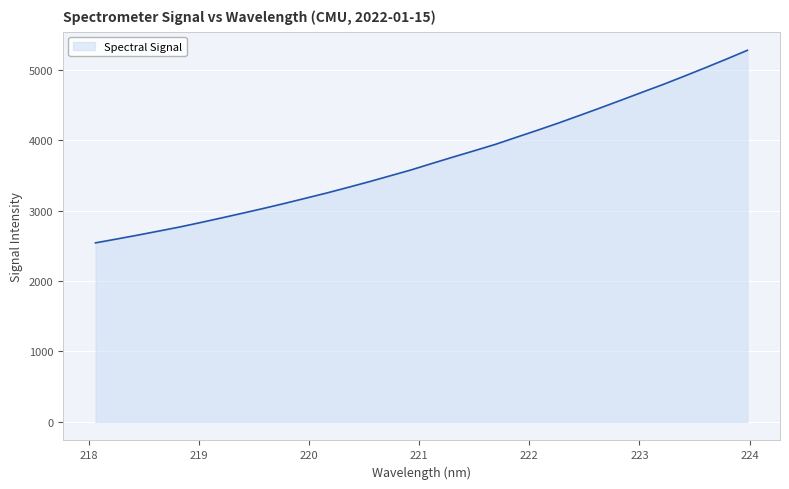

What is the maximum value shown in the chart?

5275.3